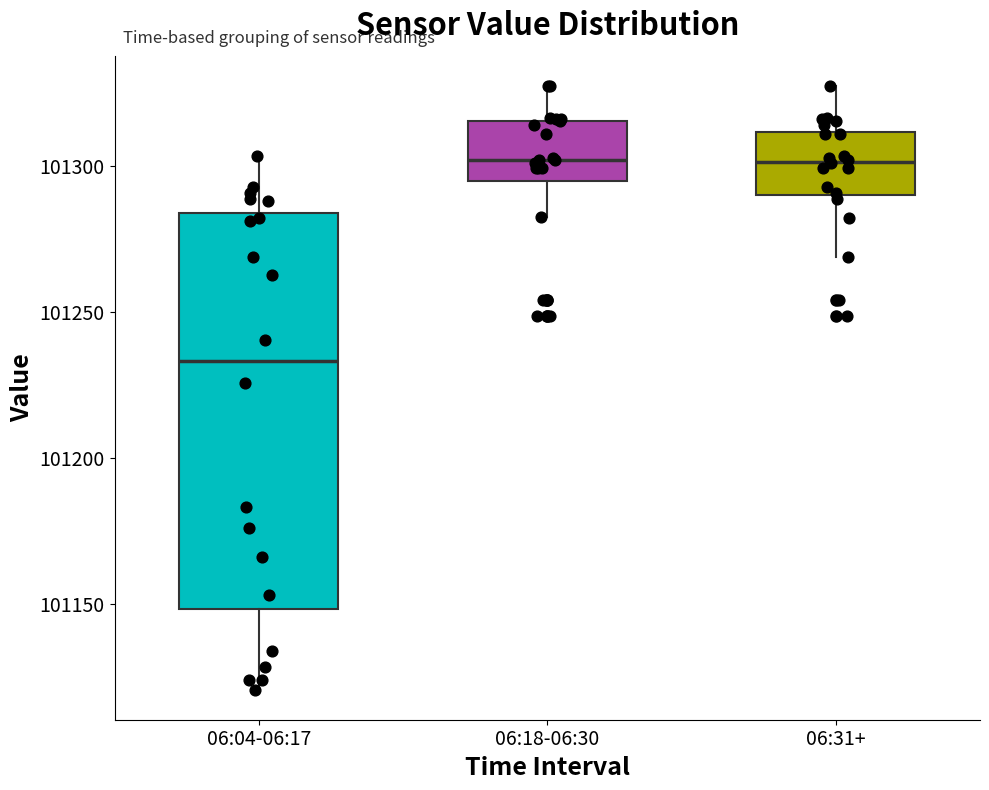

Reading left to right, transcribe this box plot: for each box, give where its median line is, the range the box spans, and where its two whiskers end, as read against the y-axis. The values are not printed on the chart, so give them approximately, as read against the axis.

06:04-06:17: median 101235, box 101150 to 101285, whiskers 101120 to 101305
06:18-06:30: median 101300, box 101295 to 101315, whiskers 101280 to 101325
06:31+: median 101300, box 101290 to 101310, whiskers 101270 to 101325